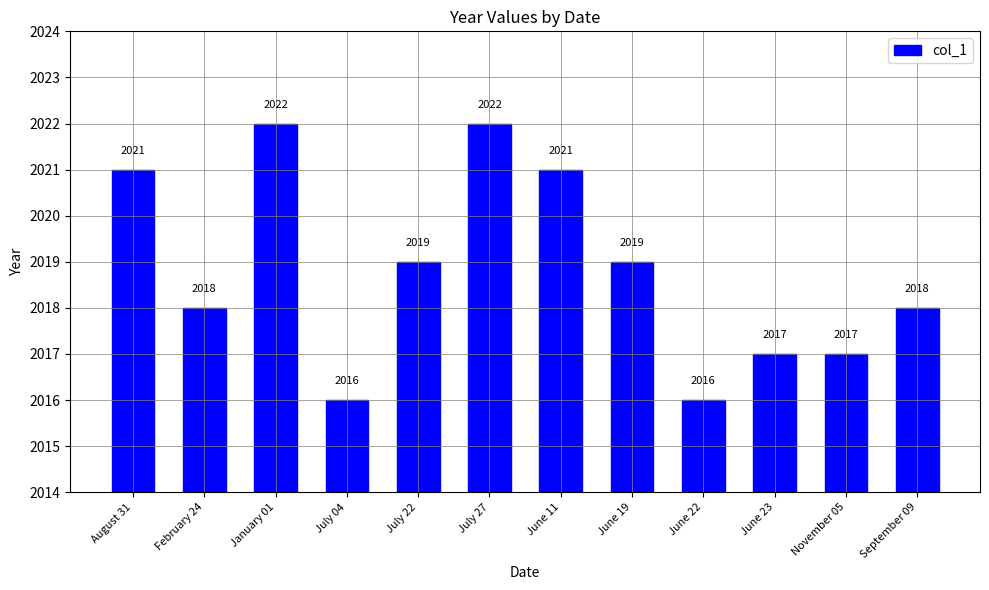

True or false: the data shows 2017 at June 23.

True